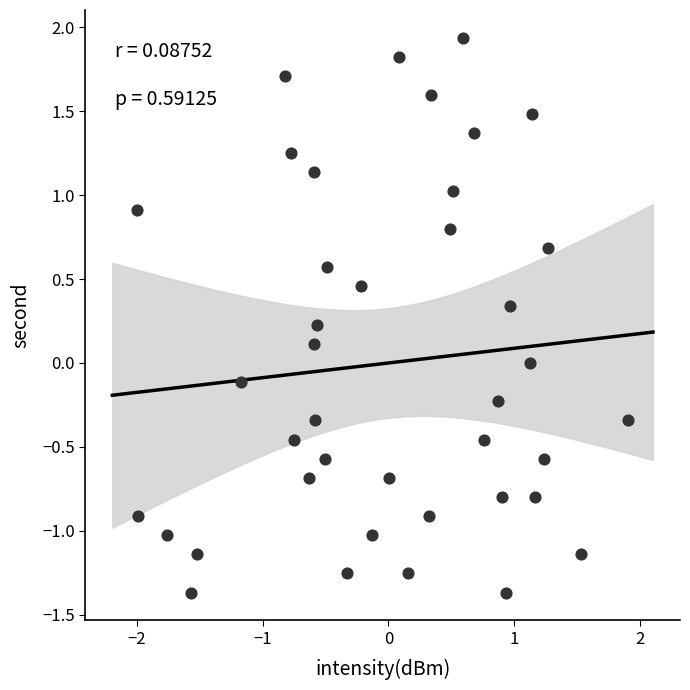

What is the range of Y values (max minus min)?

3.3